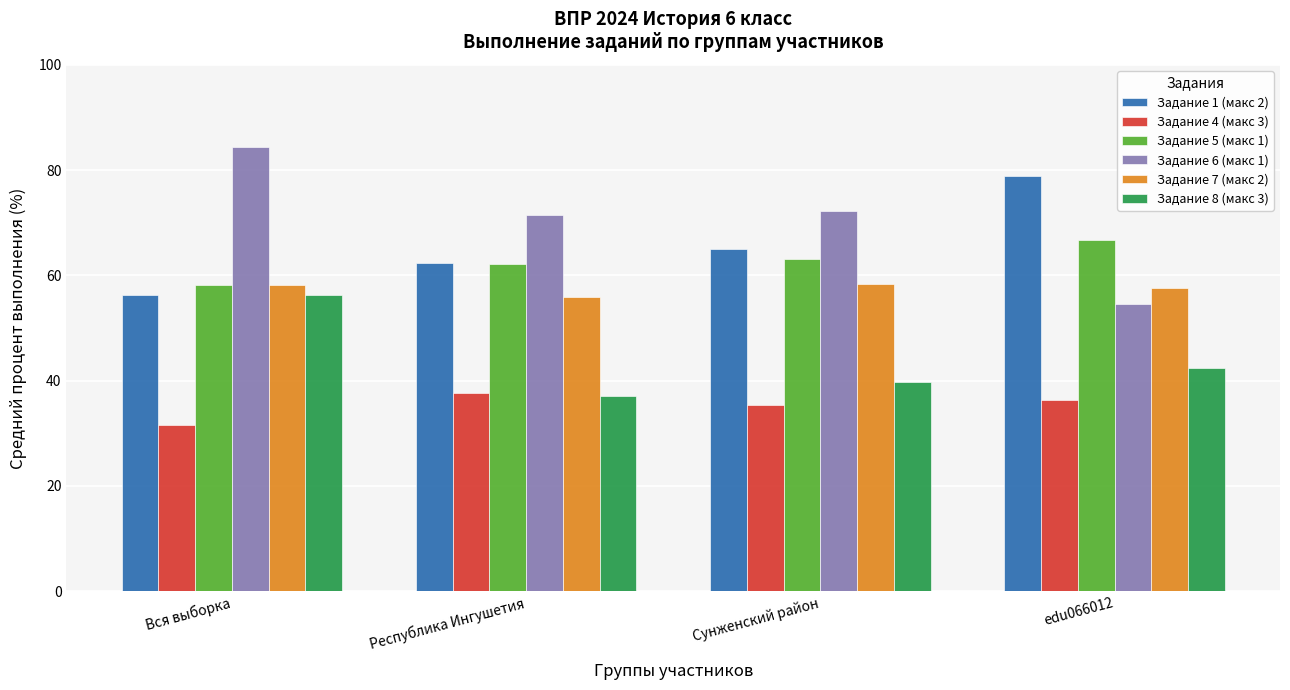

What is the highest value of the Задание 1 (макс 2) series?

78.8